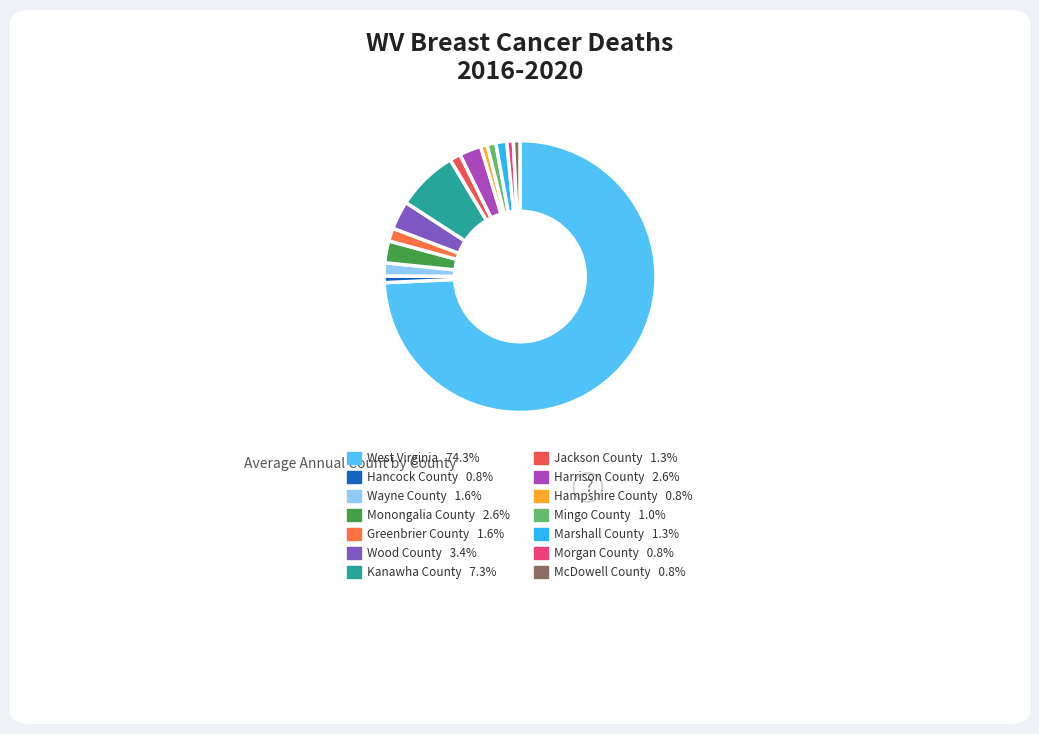

To the nearest percent, what is the difference between the Harrison County and Morgan County slice percentages?

2%